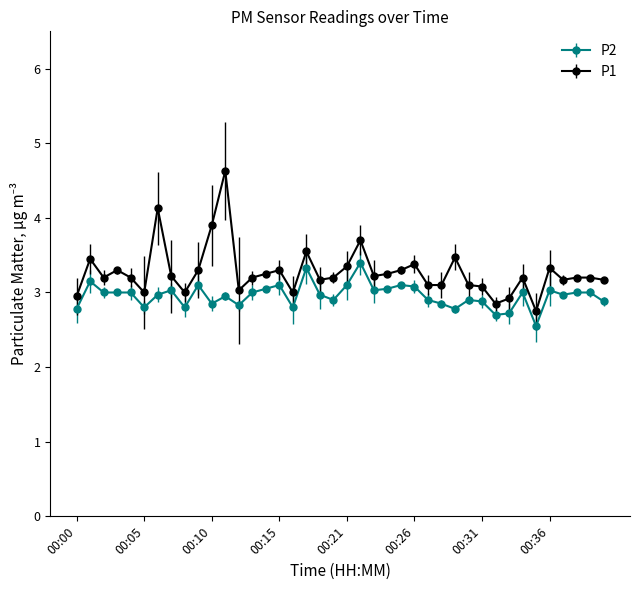

Count the number of categories in the chart.

40